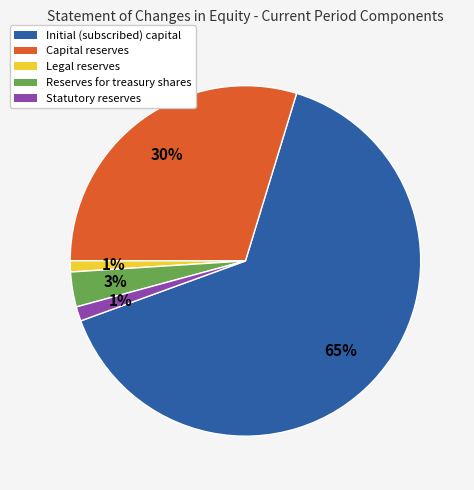

Which category has the biggest portion of the pie?

Initial (subscribed) capital